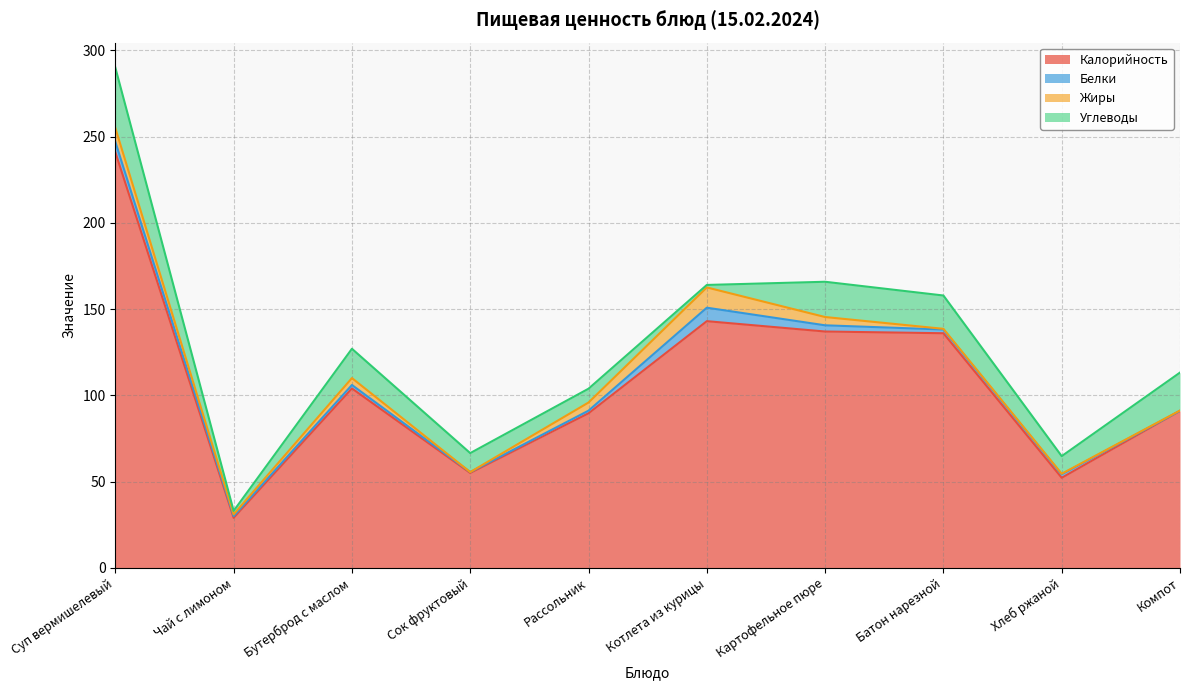

How many values in the Жиры series are below 4?

5